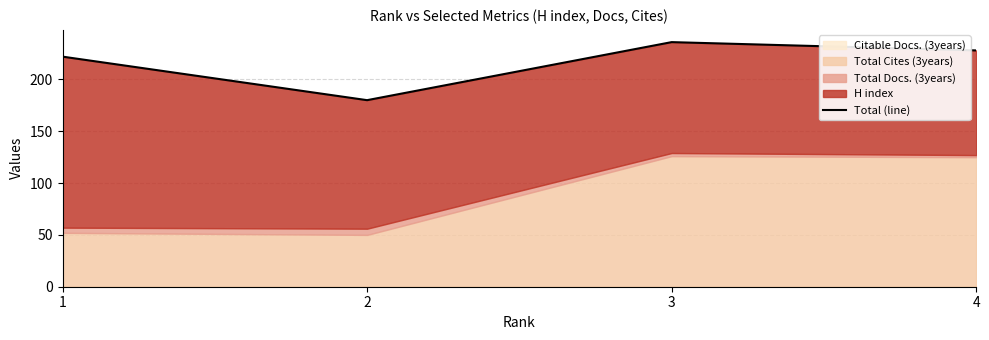

Where is the first local minimum?

2